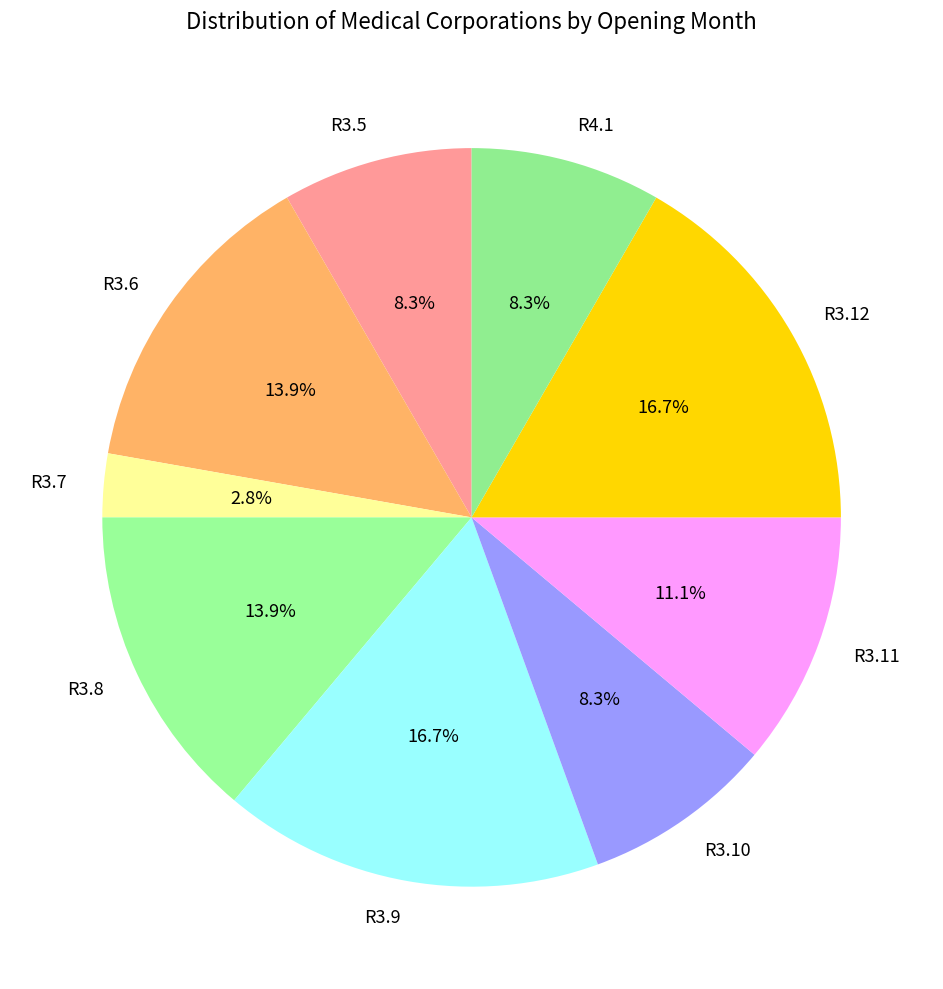

To the nearest percent, what is the difference between the largest and smallest slice percentages?

14%